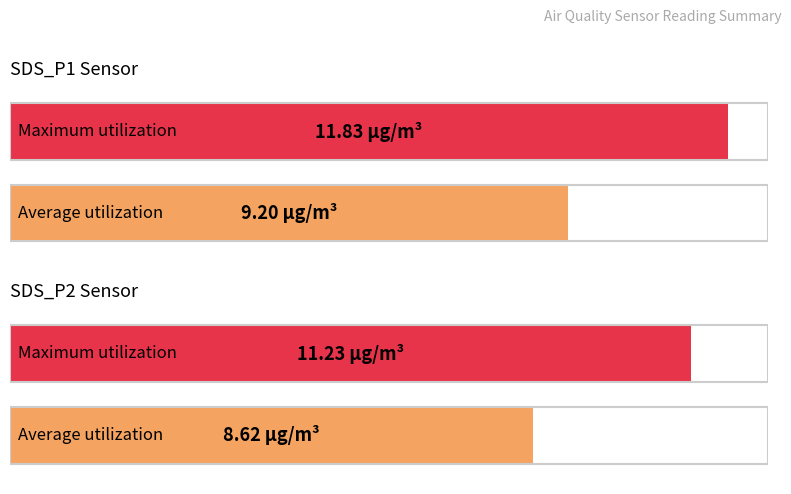

What are all the series names shown in the legend?

SDS_P1, SDS_P2